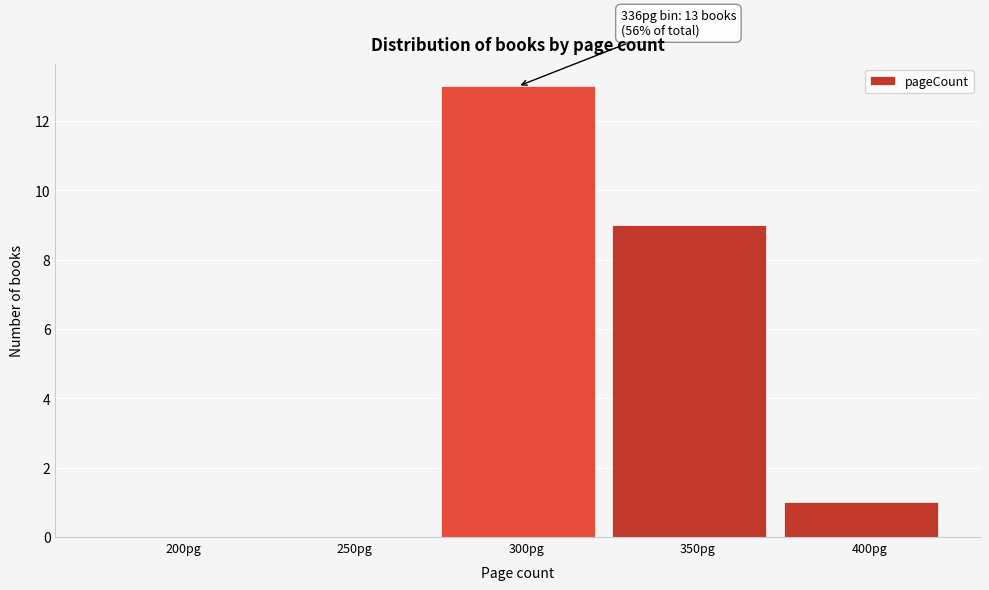

Reading left to right, transcribe all the data shown in this chart.

200pg=0	250pg=0	300pg=13	350pg=9	400pg=1